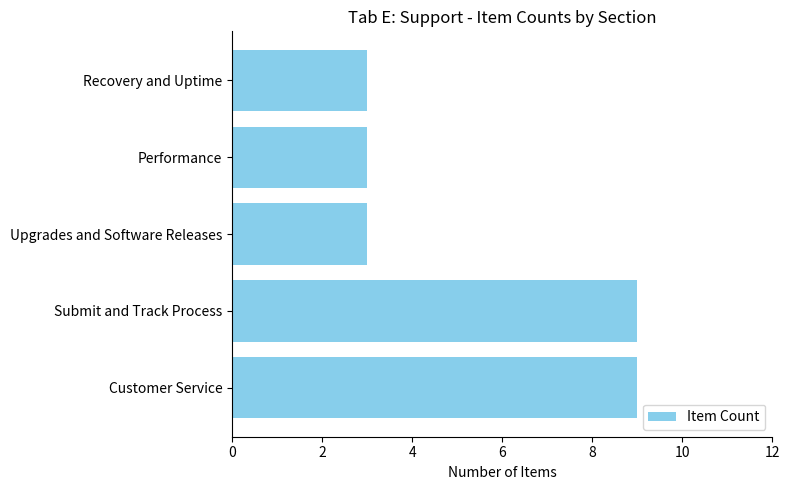

Are the bars grouped side by side (vs. stacked)?

No